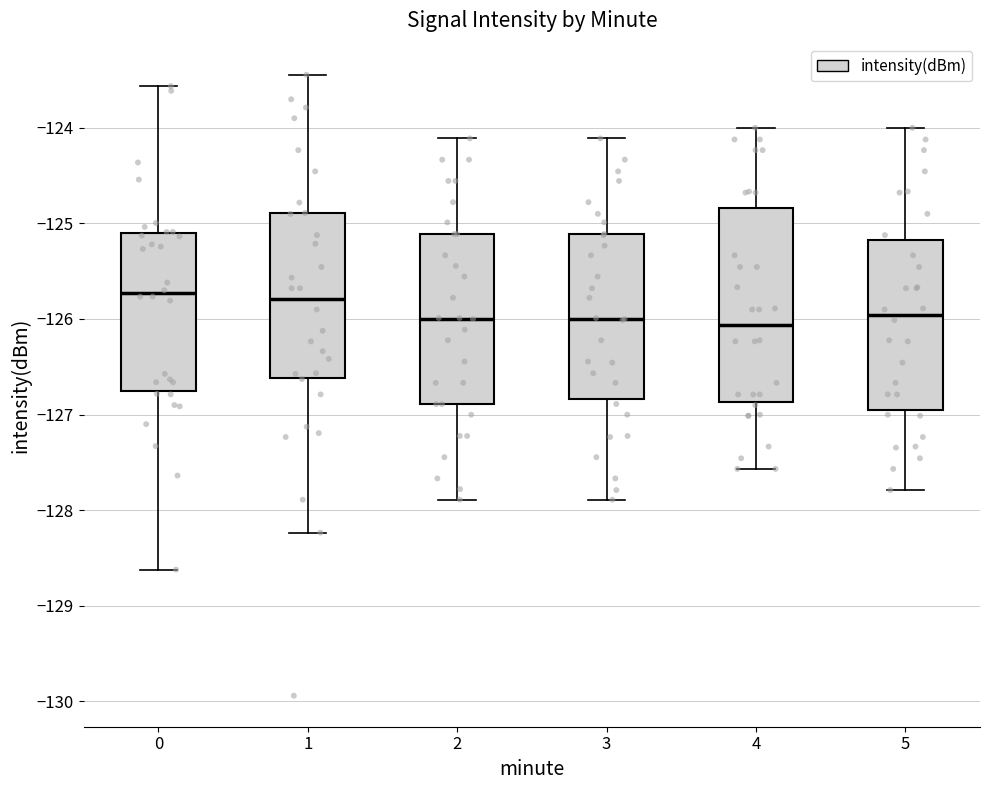

Reading left to right, read every box against the y-axis: the position of its median line, the range the box covers, and the ends of its whiskers. The values are not printed on the chart, so give them approximately, as read against the axis.

0: median -125.7, box -126.8 to -125.1, whiskers -128.6 to -123.6
1: median -125.8, box -126.6 to -124.9, whiskers -128.2 to -123.4
2: median -126.0, box -126.9 to -125.1, whiskers -127.9 to -124.1
3: median -126.0, box -126.8 to -125.1, whiskers -127.9 to -124.1
4: median -126.1, box -126.9 to -124.8, whiskers -127.6 to -124.0
5: median -126.0, box -126.9 to -125.2, whiskers -127.8 to -124.0